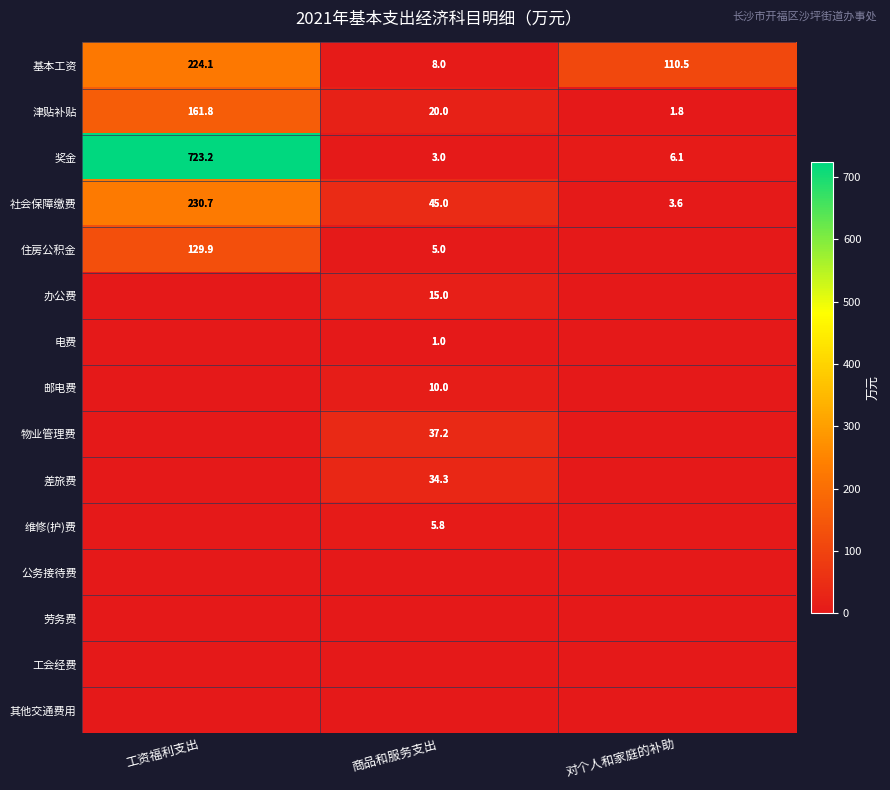

True or false: 社会保障缴费 has a value of 45.0 at 商品和服务支出.

True